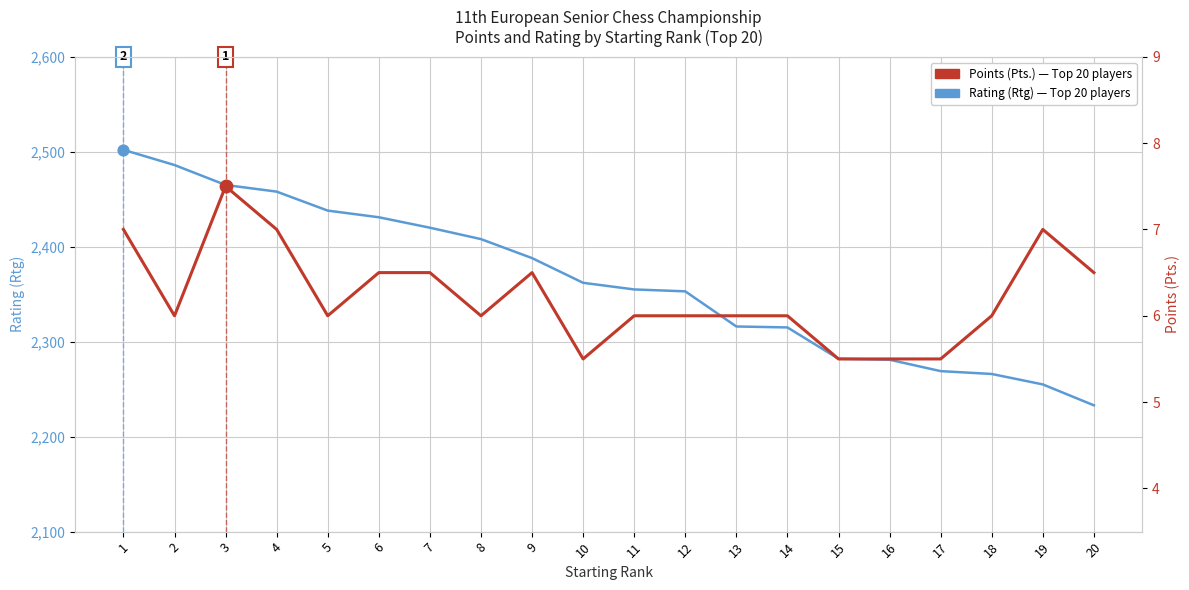

At how many categories does at least one series exceed 1666?

20